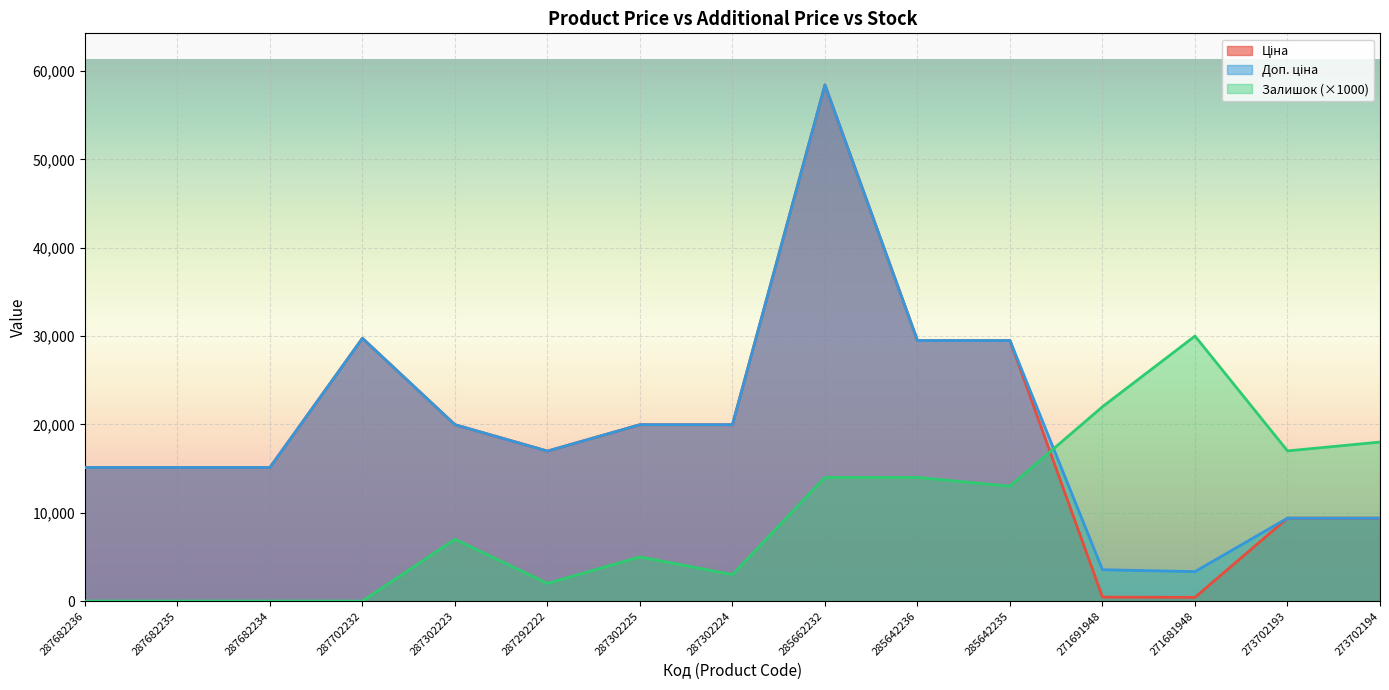

How many data points does each series have?

15